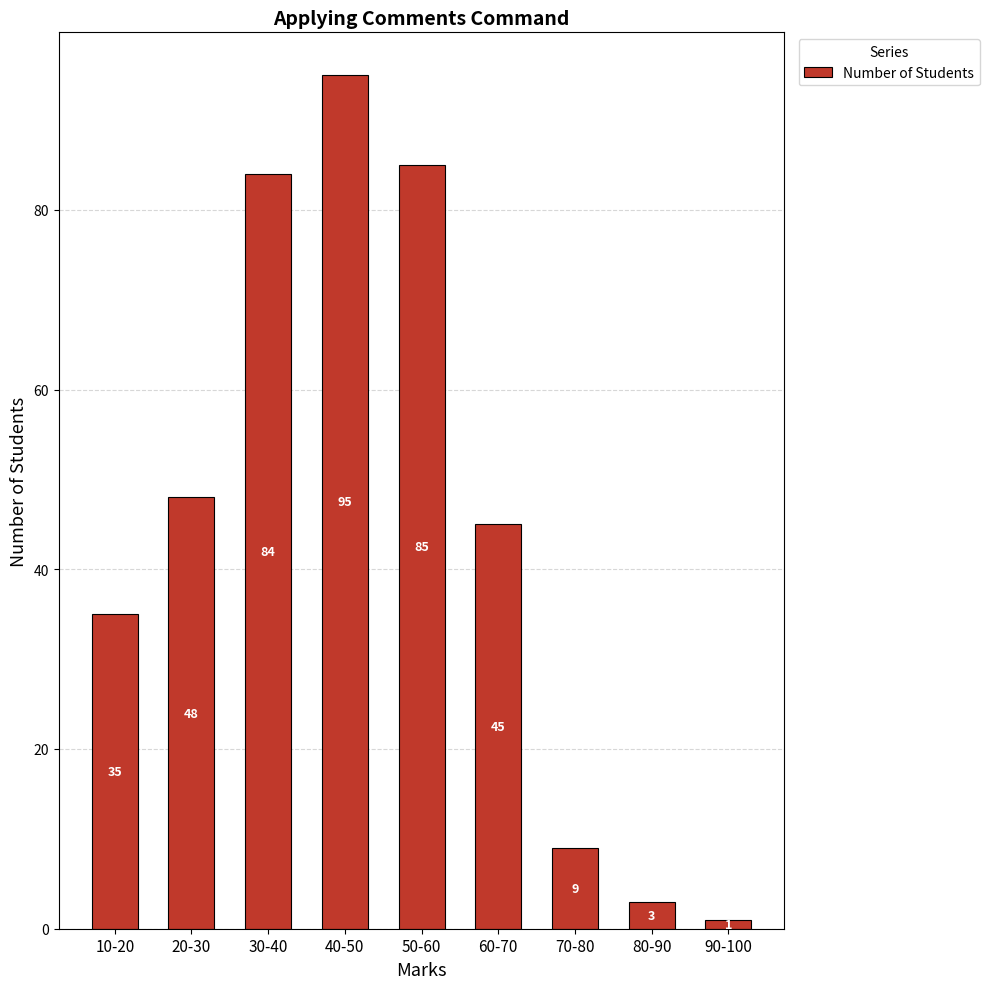

The chart shows a value of 48 at 20-30. True or false?

True